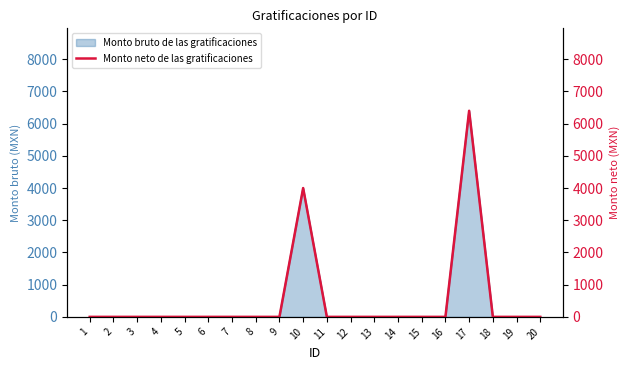

How many values are above zero?

2